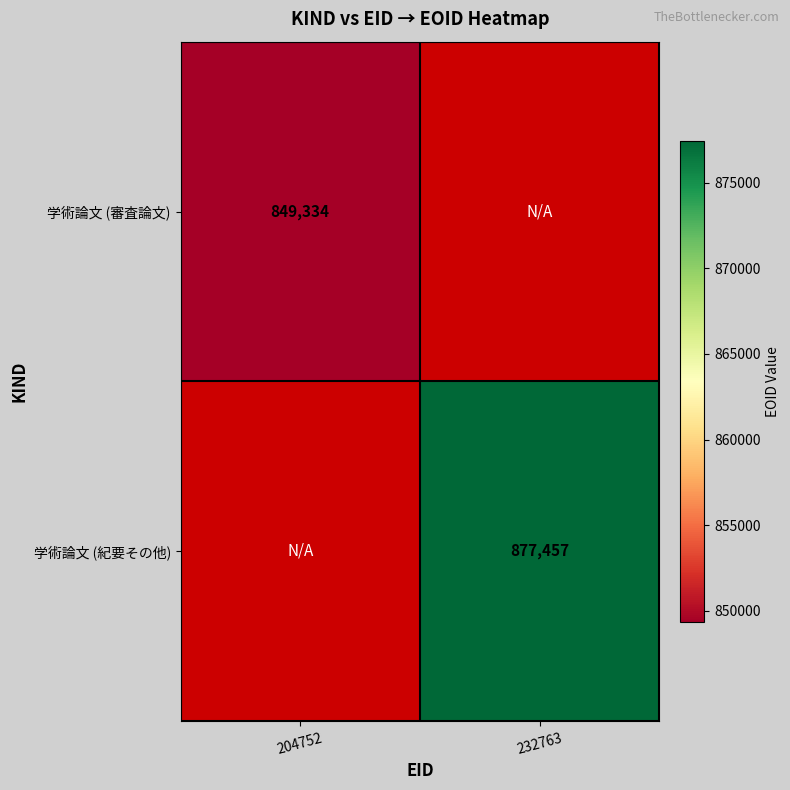

Is it true that 学術論文 (審査論文) equals 849334 at 204752?

True